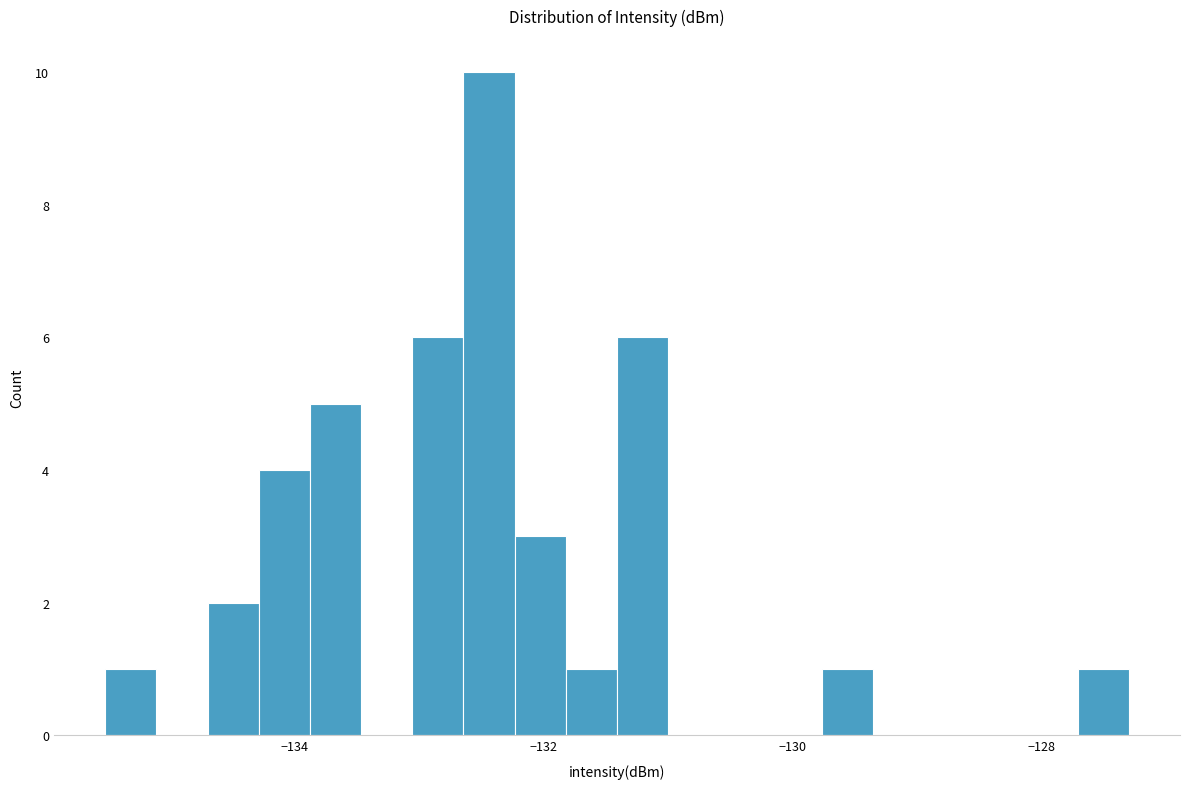

Read against the x-axis, roughly where is the centre of the tallest bar?

-132.4